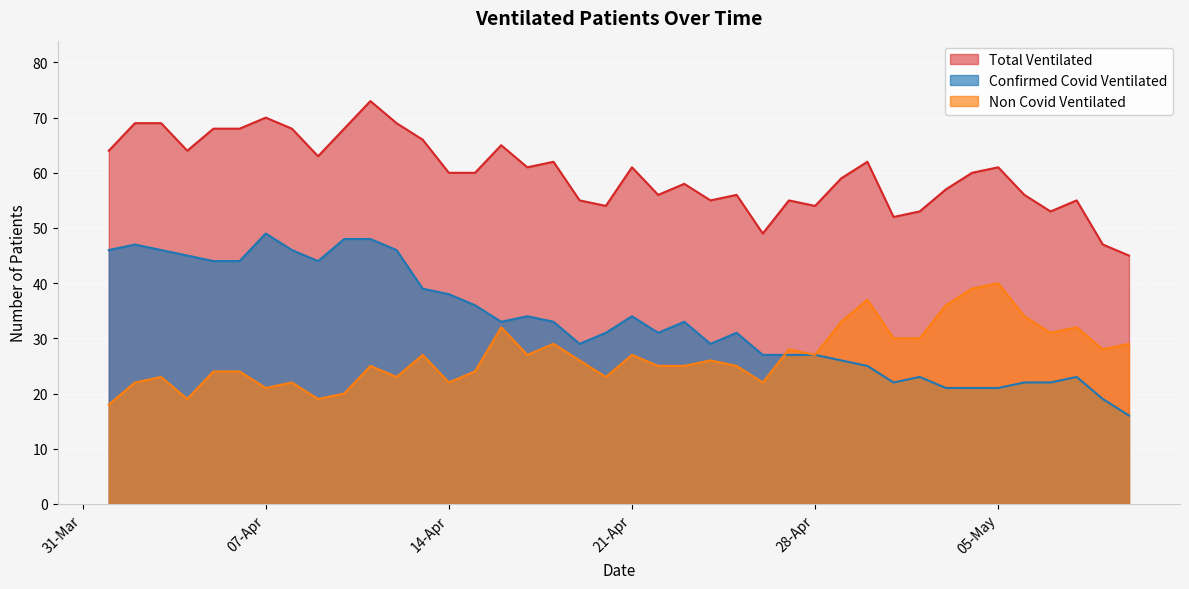

Reading left to right, what are all the values shown in this chart?

Total Ventilated: 64	69	69	64	68	68	70	68	63	68	73	69	66	60	60	65	61	62	55	54	61	56	58	55	56	49	55	54	59	62	52	53	57	60	61	56	53	55	47	45
Confirmed Covid Ventilated: 46	47	46	45	44	44	49	46	44	48	48	46	39	38	36	33	34	33	29	31	34	31	33	29	31	27	27	27	26	25	22	23	21	21	21	22	22	23	19	16
Non Covid Ventilated: 18	22	23	19	24	24	21	22	19	20	25	23	27	22	24	32	27	29	26	23	27	25	25	26	25	22	28	27	33	37	30	30	36	39	40	34	31	32	28	29